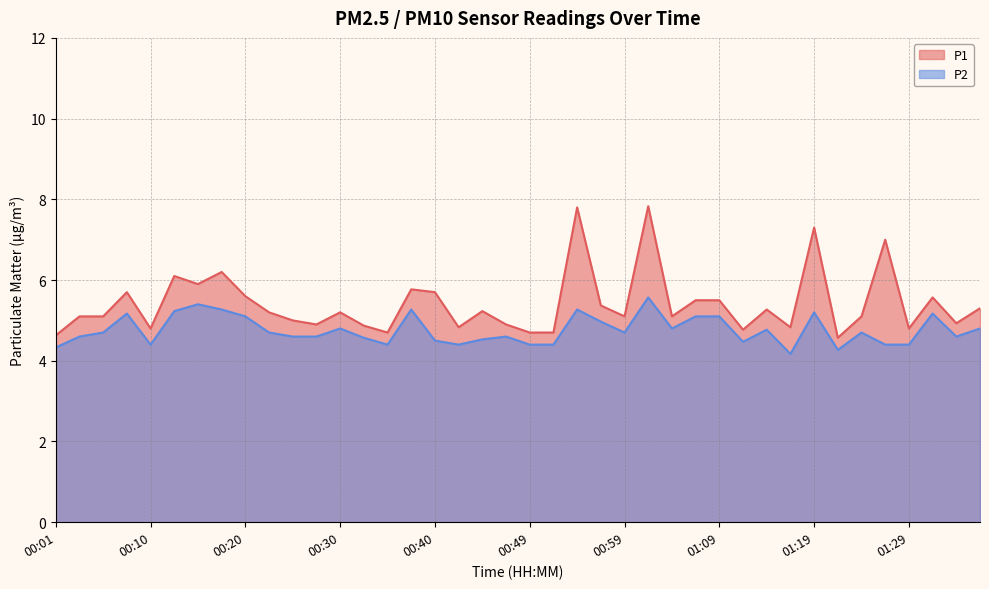

Which label corresponds to the largest value in the chart?

01:02